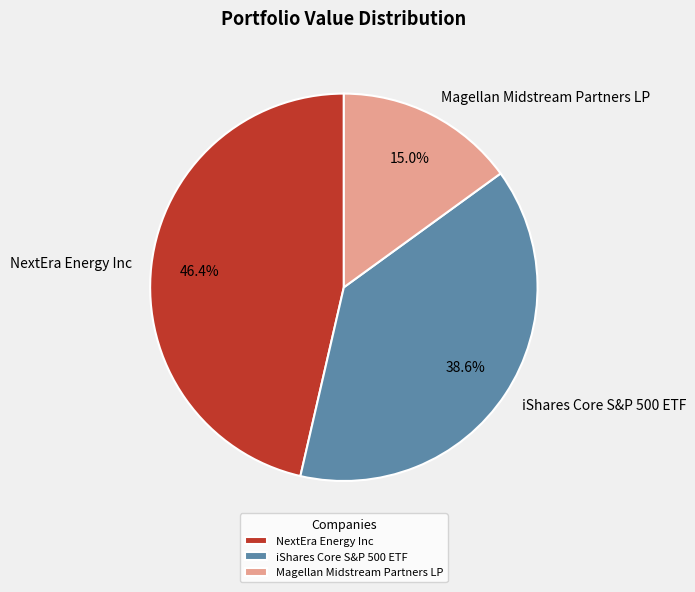

Does iShares Core S&P 500 ETF account for over 50% of the chart?

No